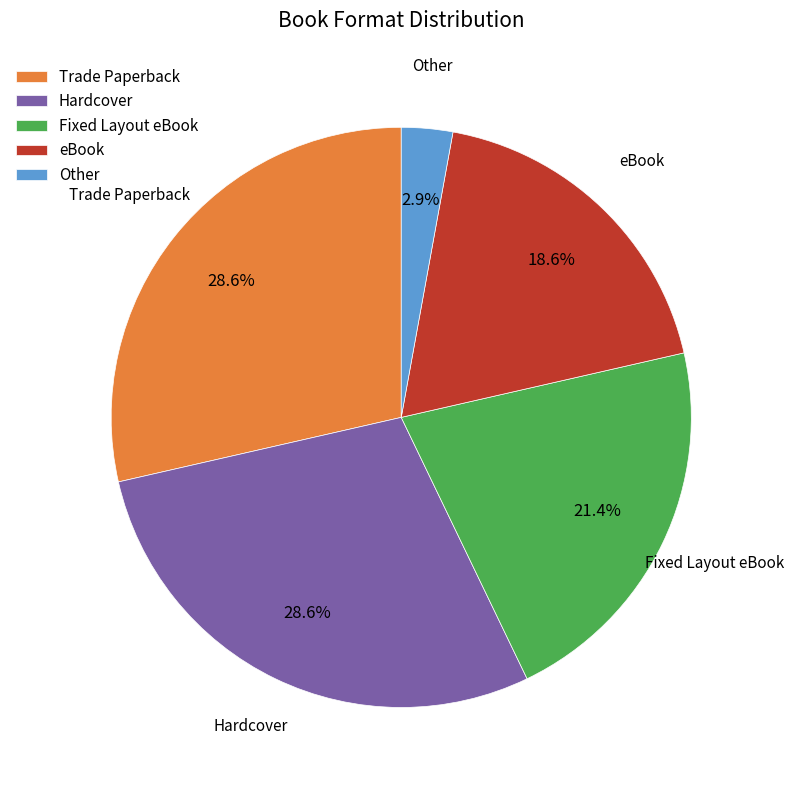

How many segments does this pie chart have?

5